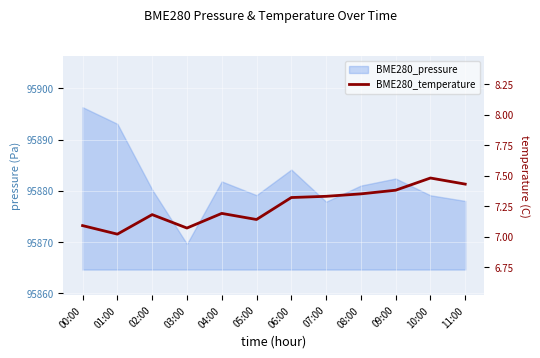

What is the sum of the values at 01:00 and 04:00?

14.2